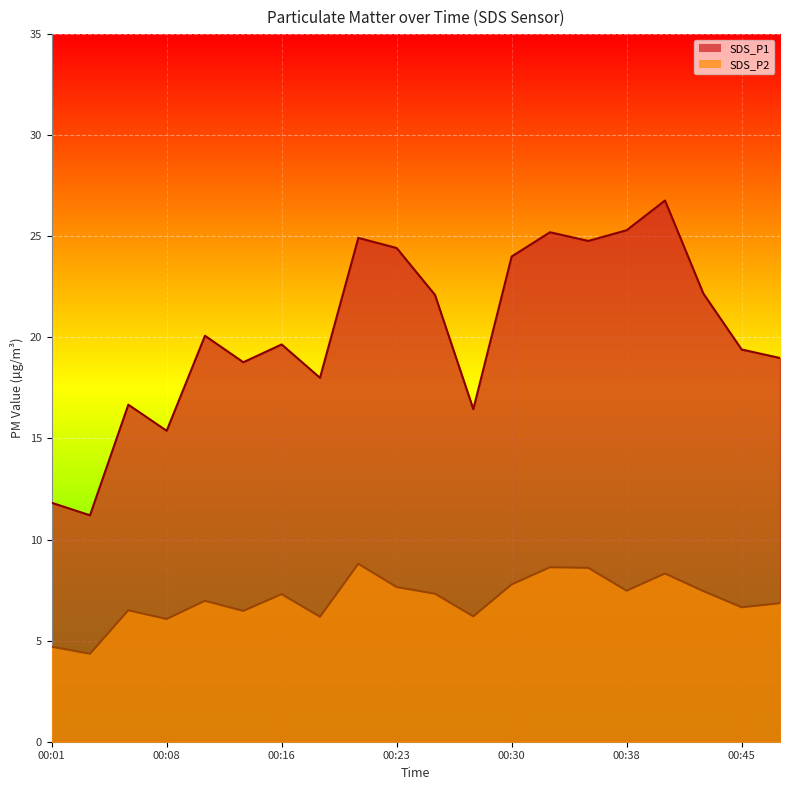

Which category has the highest value across all series?

00:40